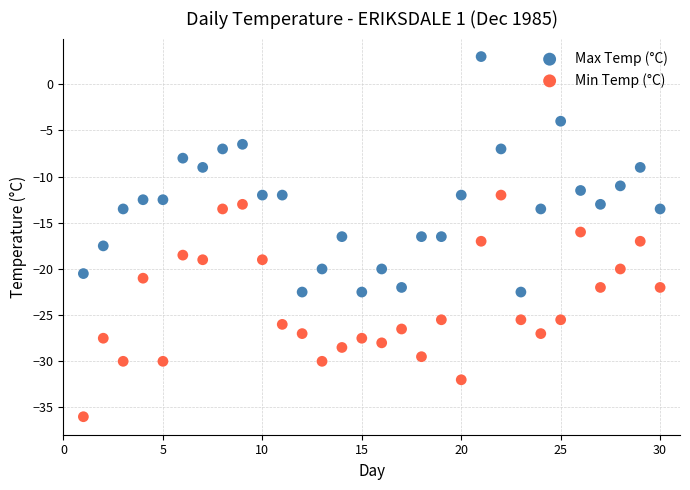

Which series has the largest Y range (max minus min)?

Max Temp (°C)